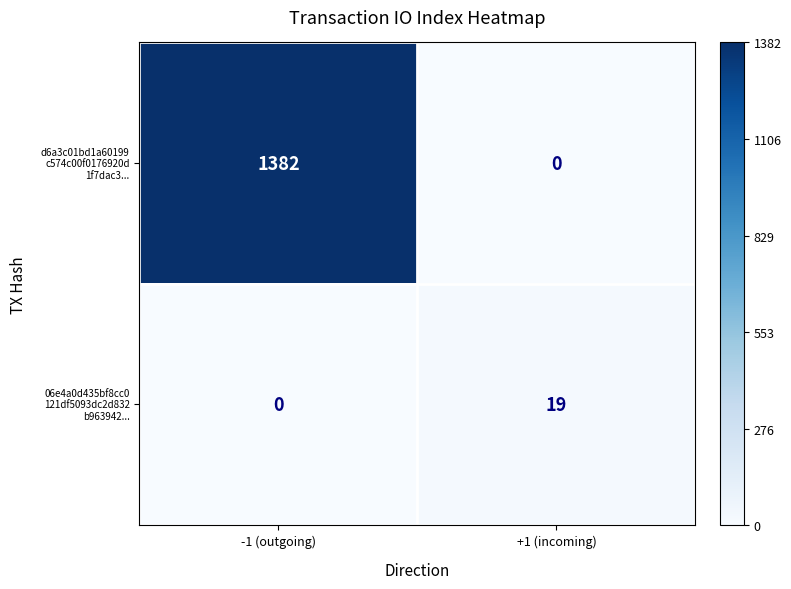

What is the total value across all series at -1 (outgoing)?

1382